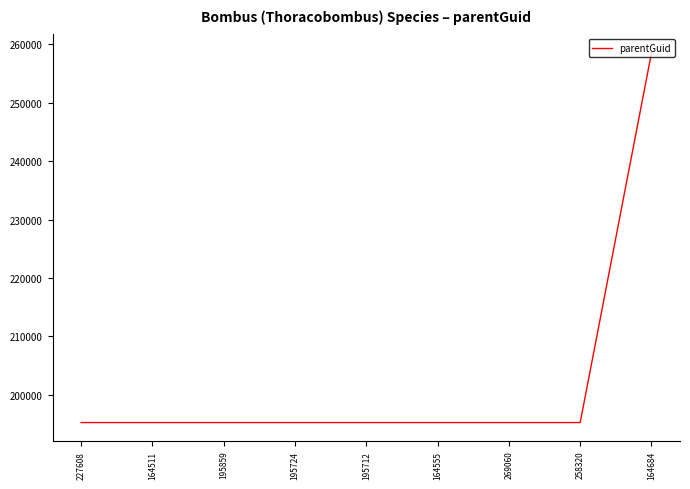

Is it true that the value at 164511 is 195280?

True